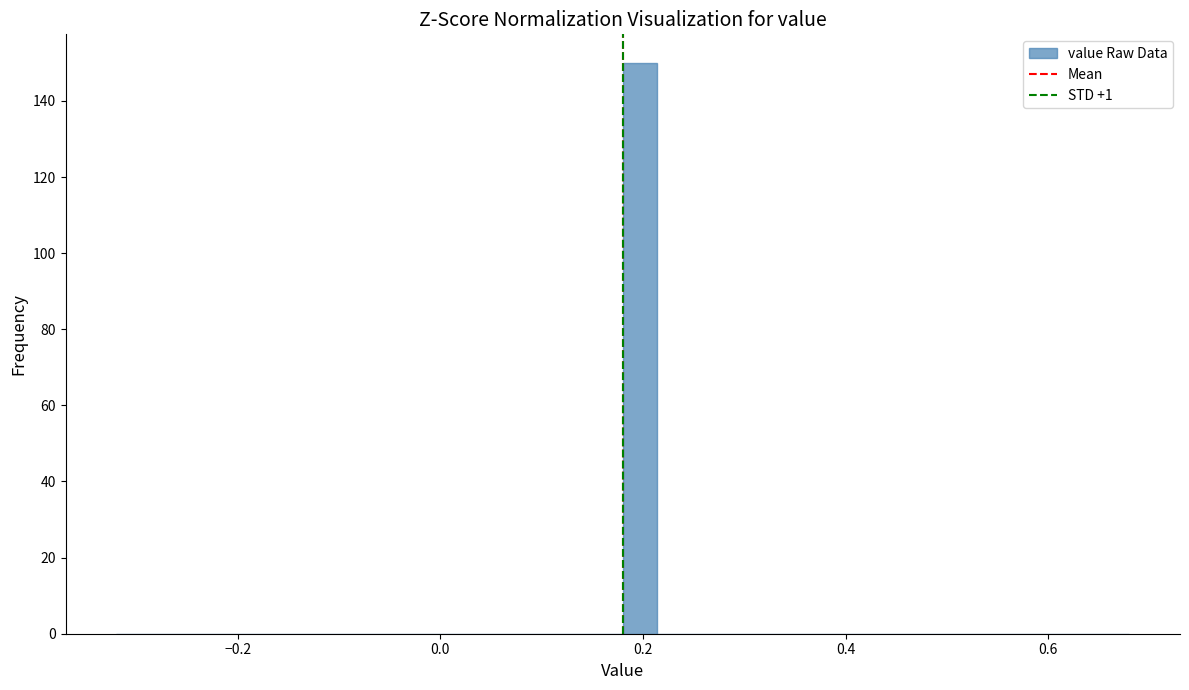

Read against the x-axis, roughly where is the centre of the tallest bar?

0.20